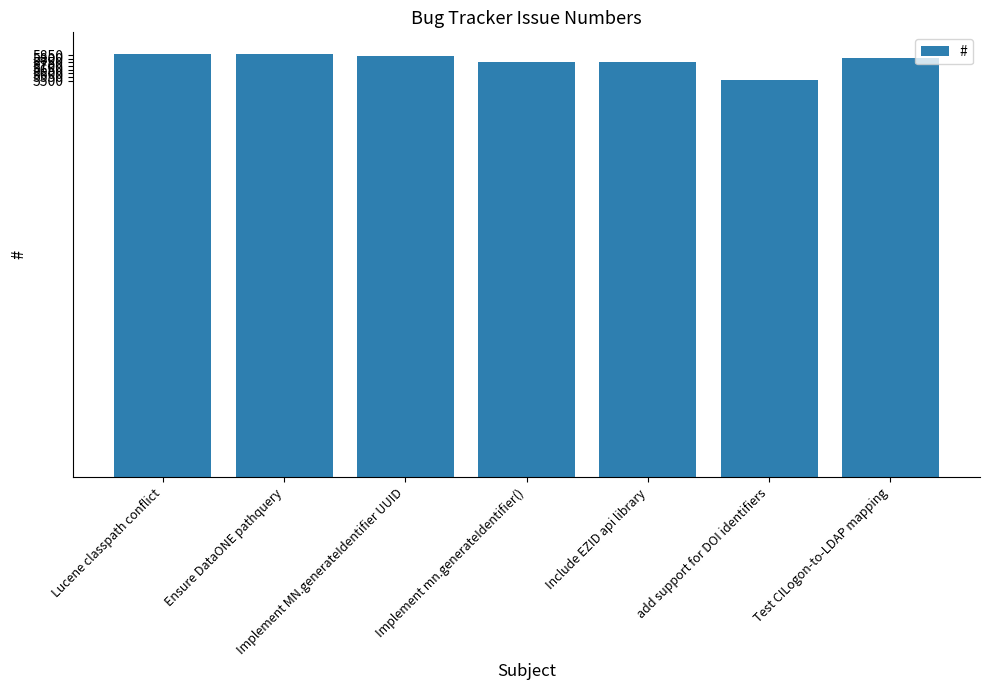

Does the chart contain any negative values?

No